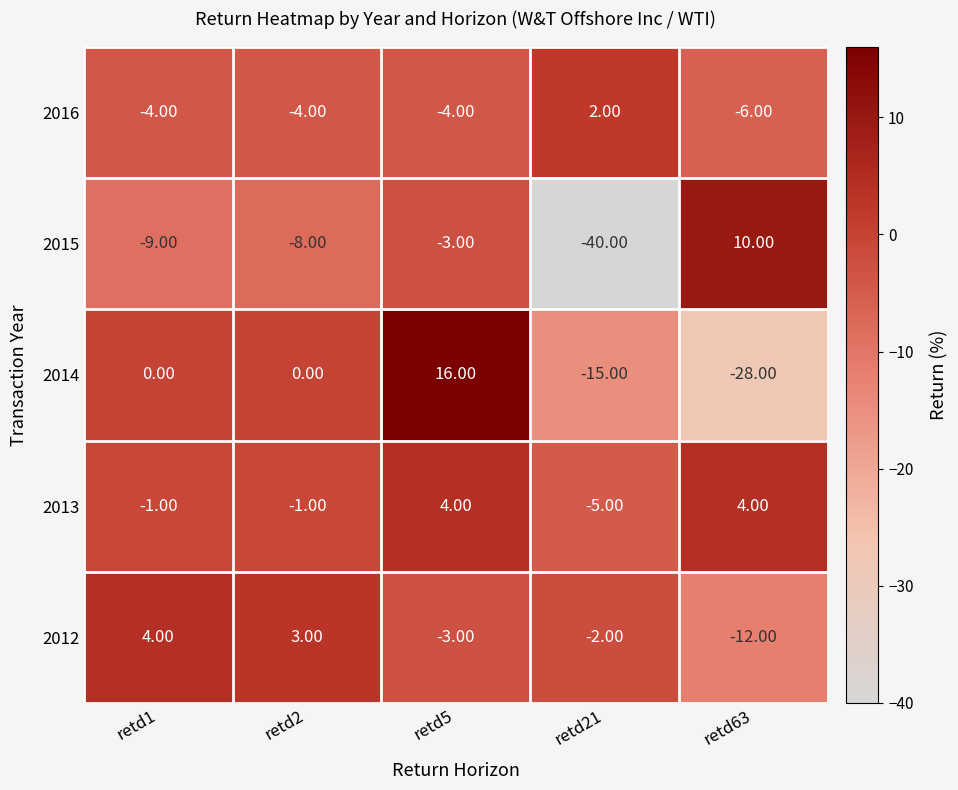

What is the difference between the highest and lowest values at retd21?

42